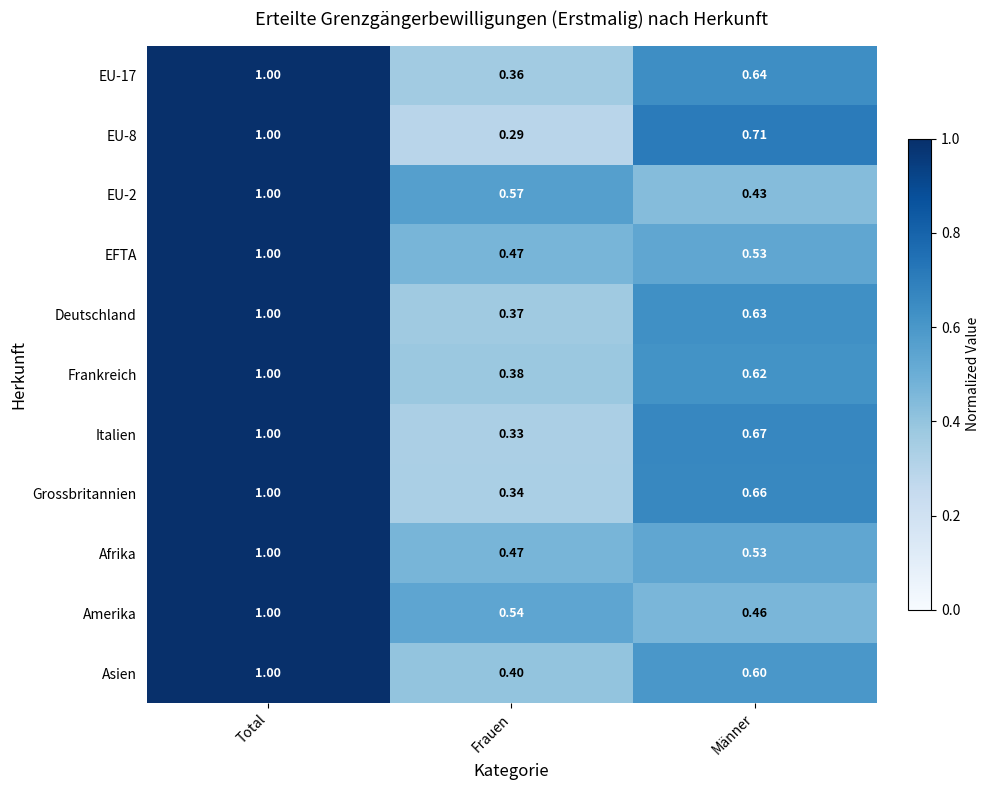

At which label is Deutschland closest to 0?

Frauen